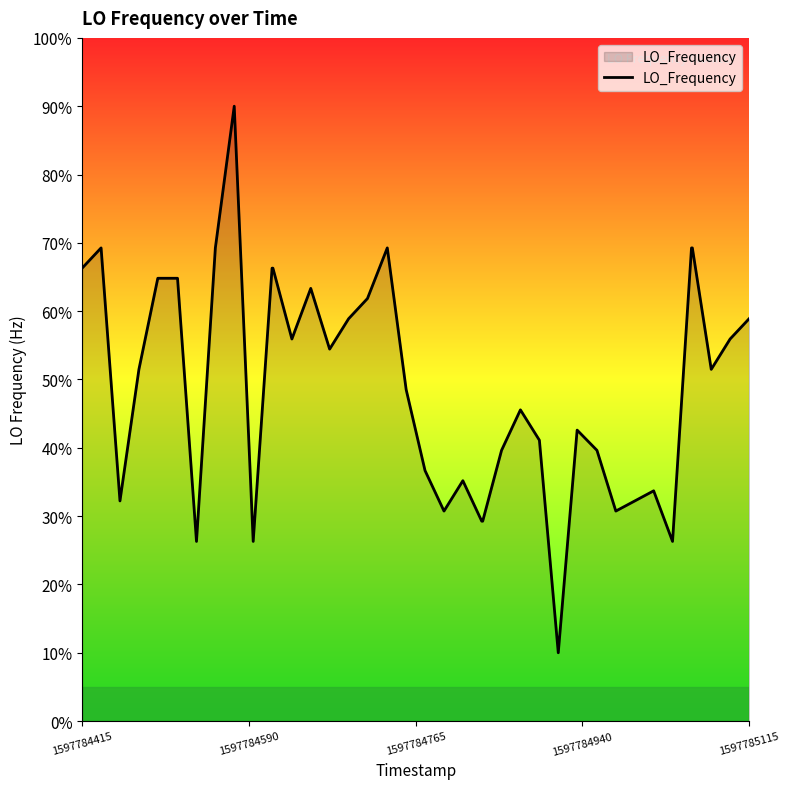

What is the greatest value displayed?

90.0